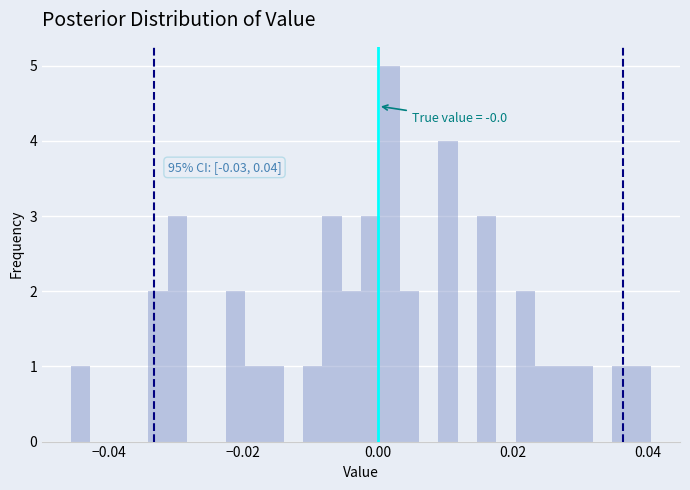

Read against the x-axis, roughly where is the centre of the tallest bar?

0.002